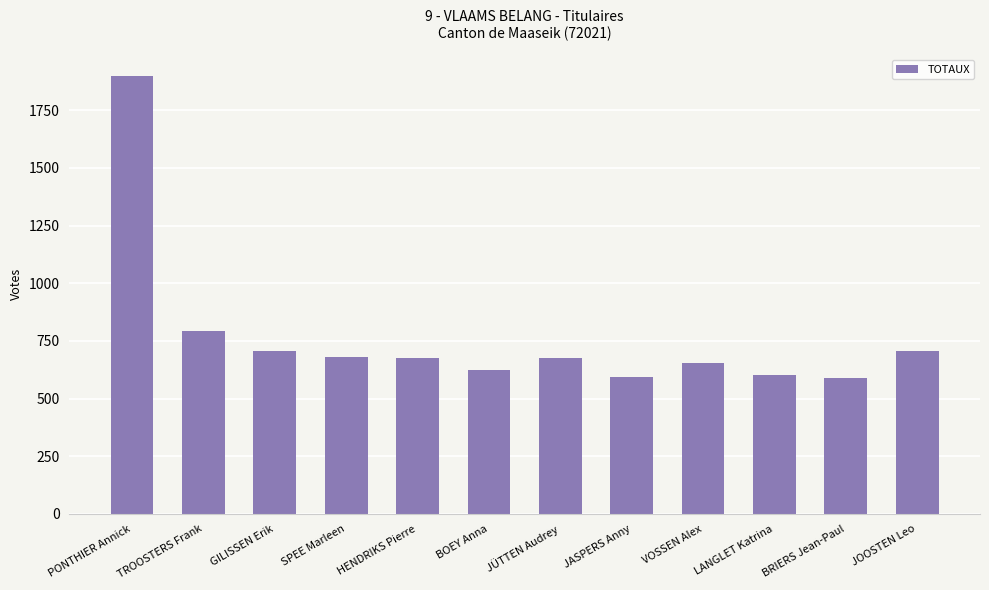

Between PONTHIER Annick and SPEE Marleen, which is larger?

PONTHIER Annick